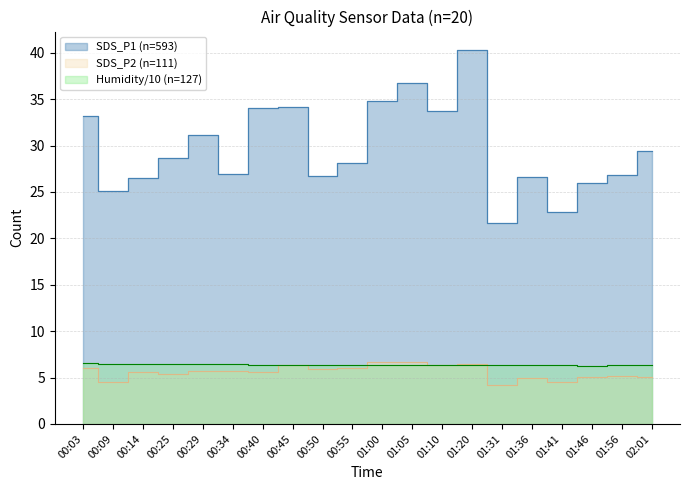

Rank the categories by SDS_P2 value from highest to lowest.

01:05, 01:00, 01:20, 01:10, 00:45, 00:55, 00:03, 00:50, 00:29, 00:34, 00:14, 00:40, 00:25, 01:56, 02:01, 01:46, 01:36, 01:41, 00:09, 01:31